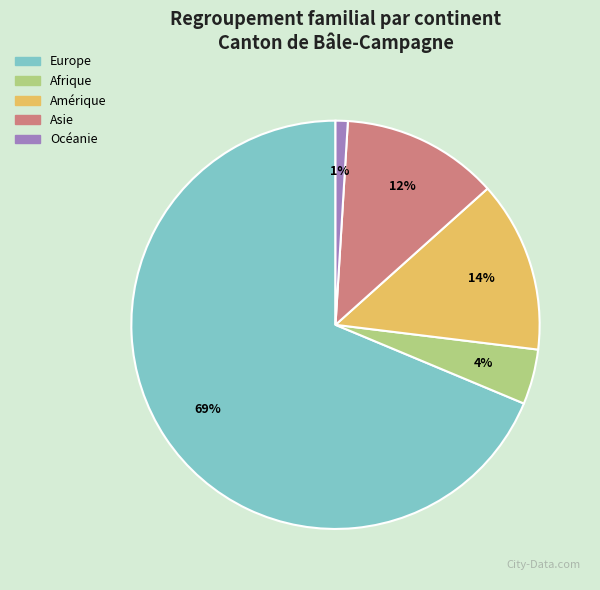

To the nearest percent, what is the difference between the Océanie and Amérique slice percentages?

13%